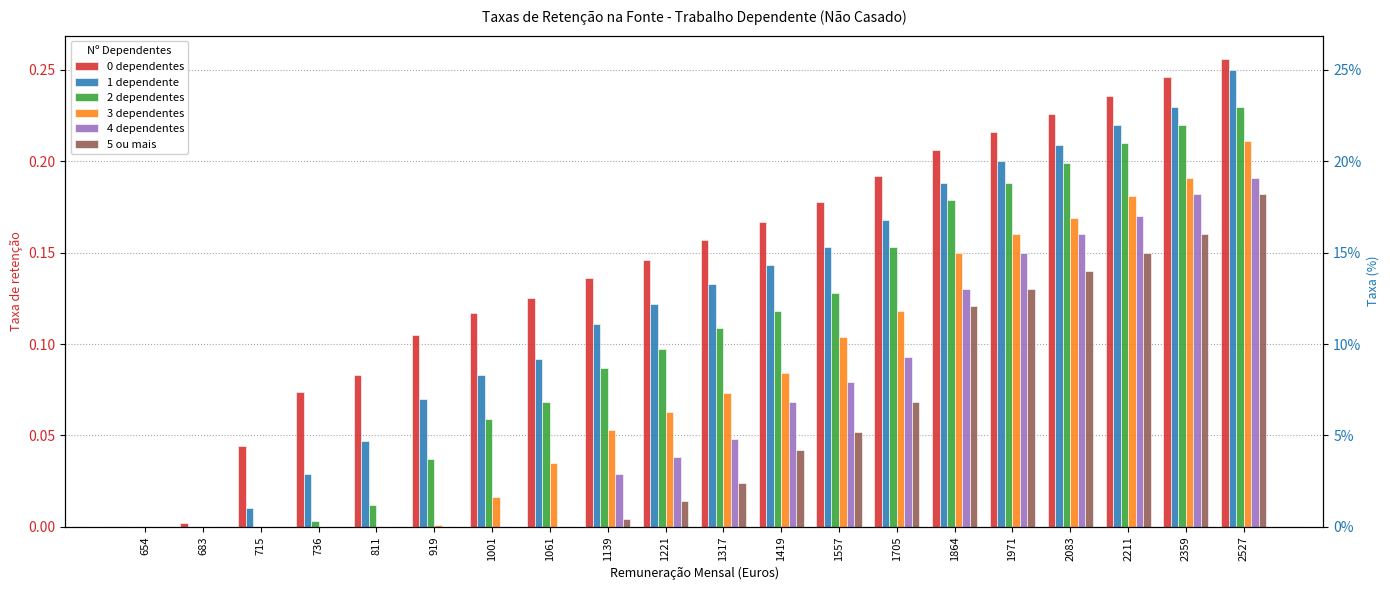

What is the value of the 0 dependentes bar at the 4th from the left?

0.1